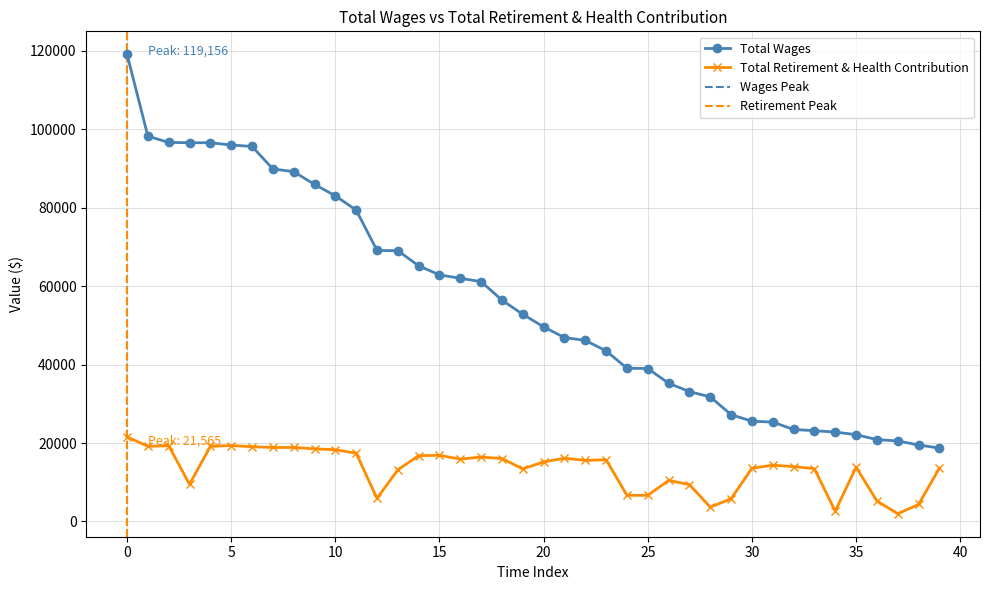

How many lines are shown in the chart?

2